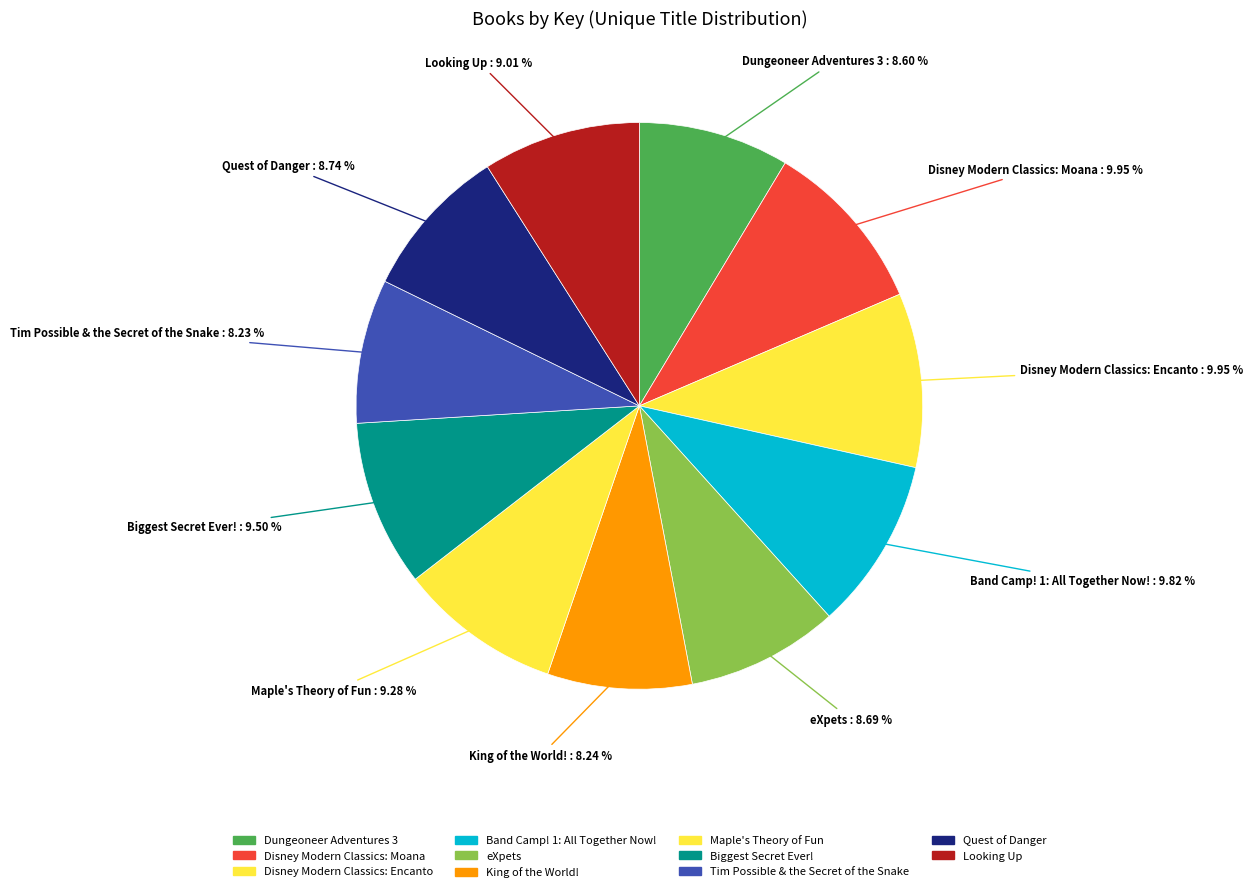

Is it true that Quest of Danger is 9% of the pie?

True